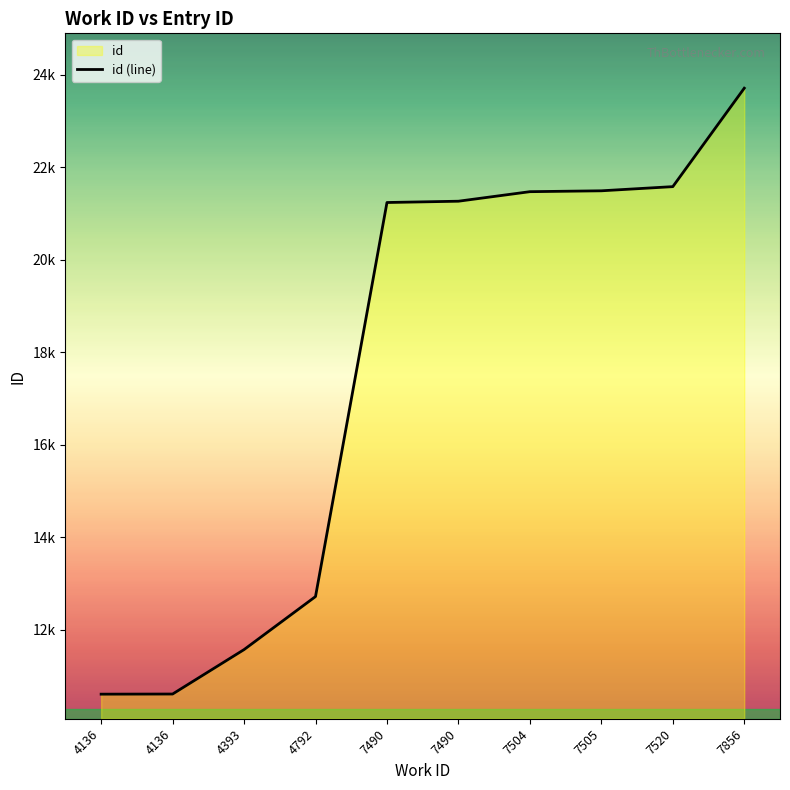

Which category has the highest value across all series?

7856